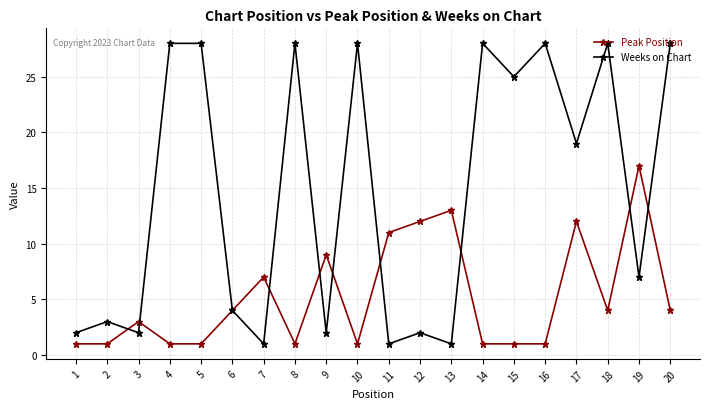

How many data points in Weeks on Chart are less than 19?

10